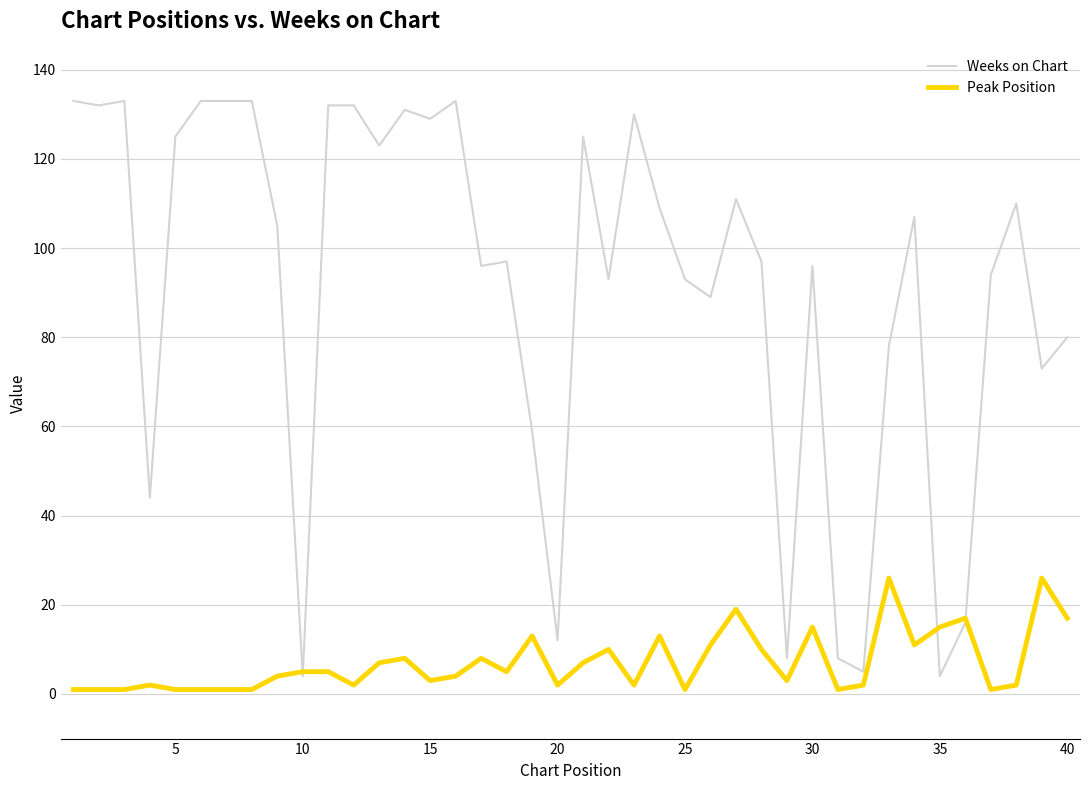

Rank the series by their average value, from lowest to highest.

Peak Position, Weeks on Chart